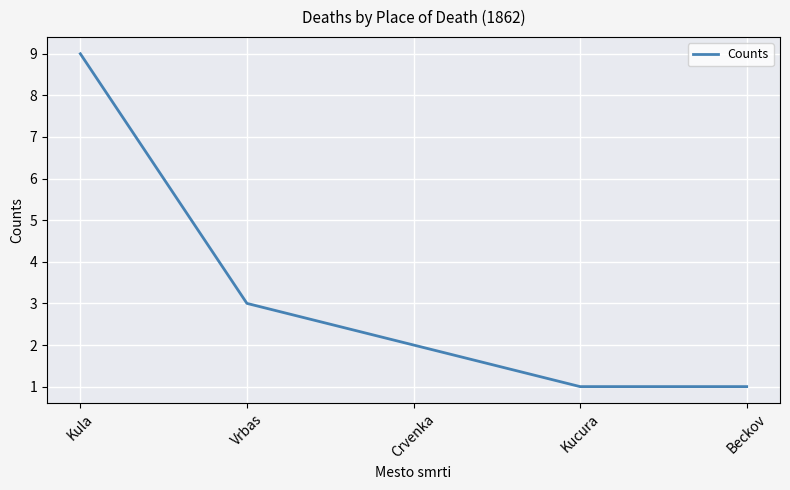

What is the smallest value displayed?

1